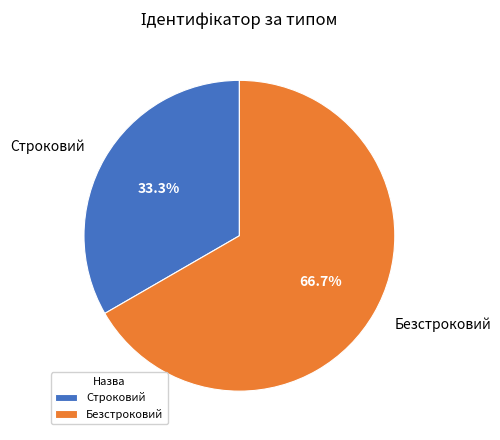

Which slice is the smallest?

Строковий